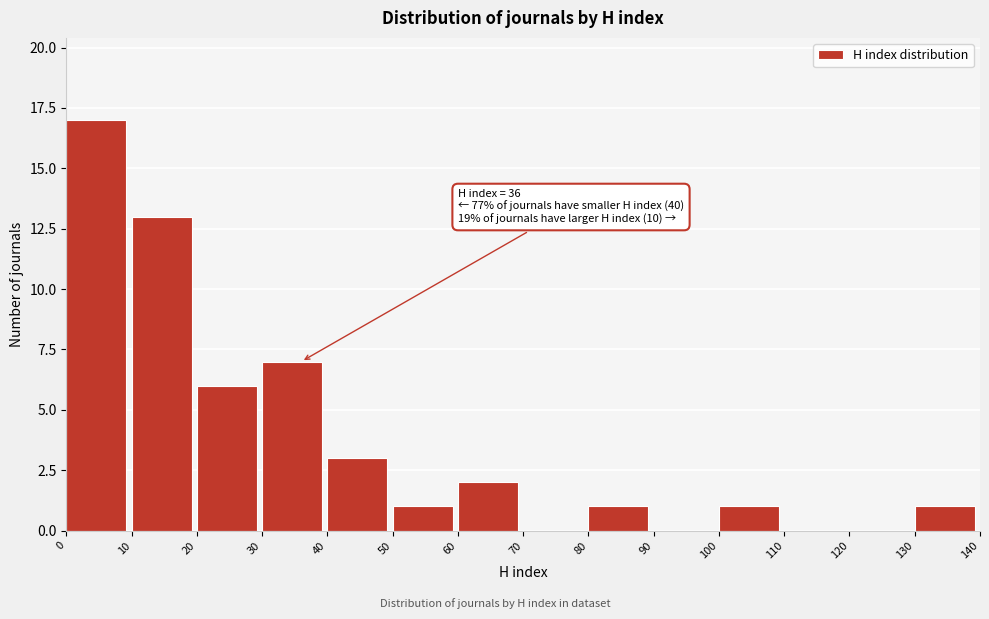

Over which range of the x-axis is the bar tallest?

0 to 10